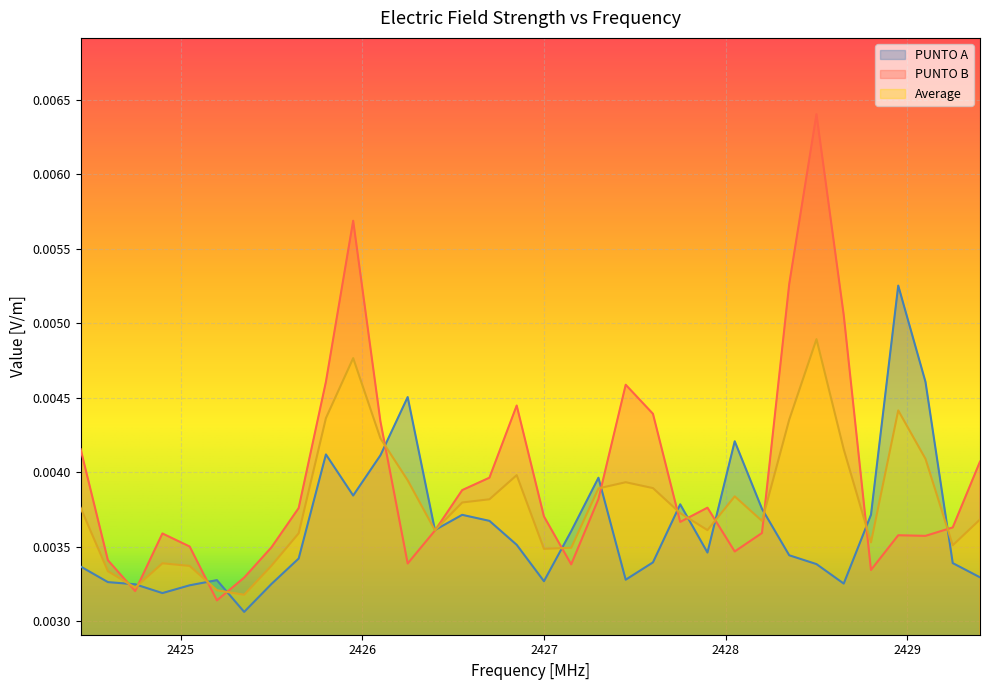

True or false: PUNTO A has more than 0 points higher than both neighbors.

True